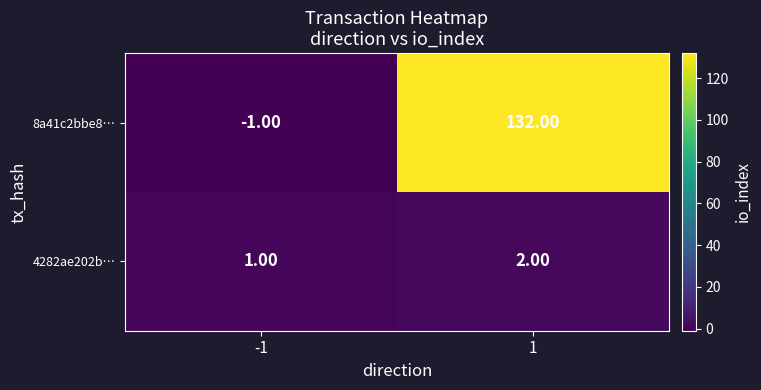

Rank the series by their maximum value, from highest to lowest.

8a41c2bbe8…, 4282ae202b…